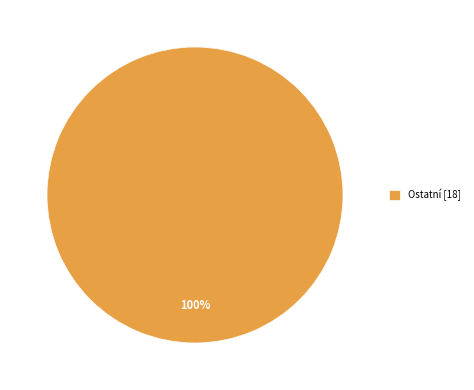

Which slice represents more than half of the pie?

Ostatní [18]